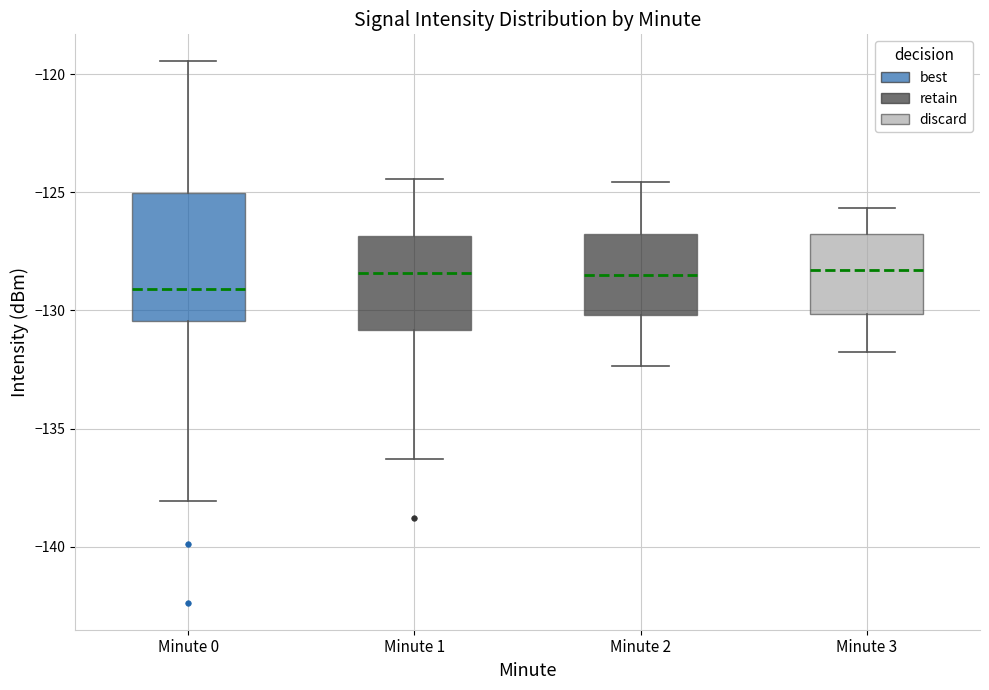

Reading left to right, transcribe this box plot: for each box, give where its median line is, the range the box spans, and where its two whiskers end, as read against the y-axis. The values are not printed on the chart, so give them approximately, as read against the axis.

Minute 0: median -129.0, box -130.5 to -125.0, whiskers -138.0 to -119.5
Minute 1: median -128.5, box -131.0 to -127.0, whiskers -136.5 to -124.5
Minute 2: median -128.5, box -130.0 to -127.0, whiskers -132.5 to -124.5
Minute 3: median -128.5, box -130.0 to -127.0, whiskers -132.0 to -125.5